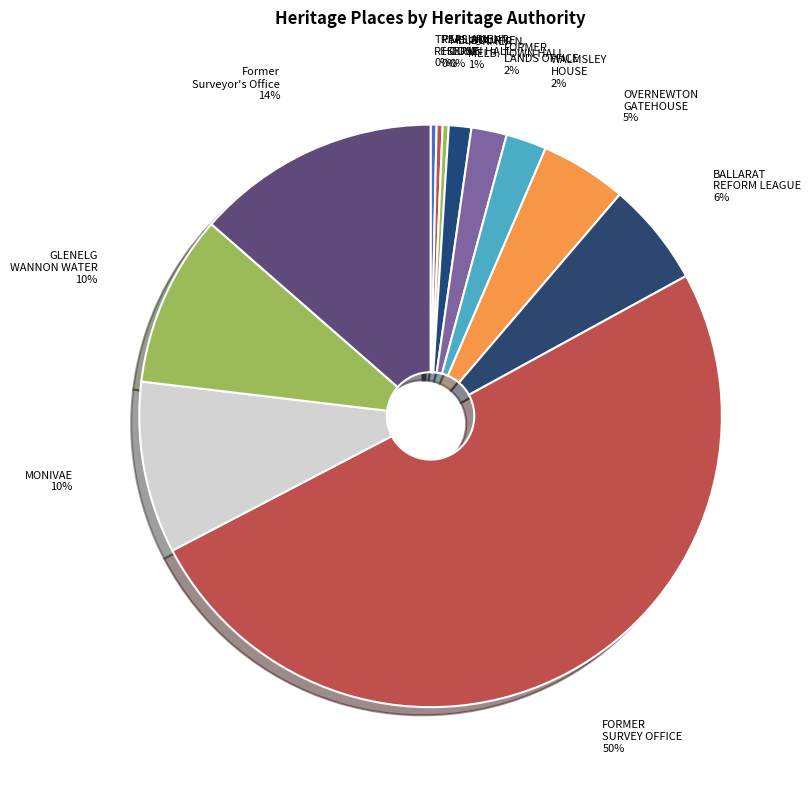

Which has a higher value, PARLIAMENT HOUSE or FORMER SURVEY OFFICE?

FORMER SURVEY OFFICE